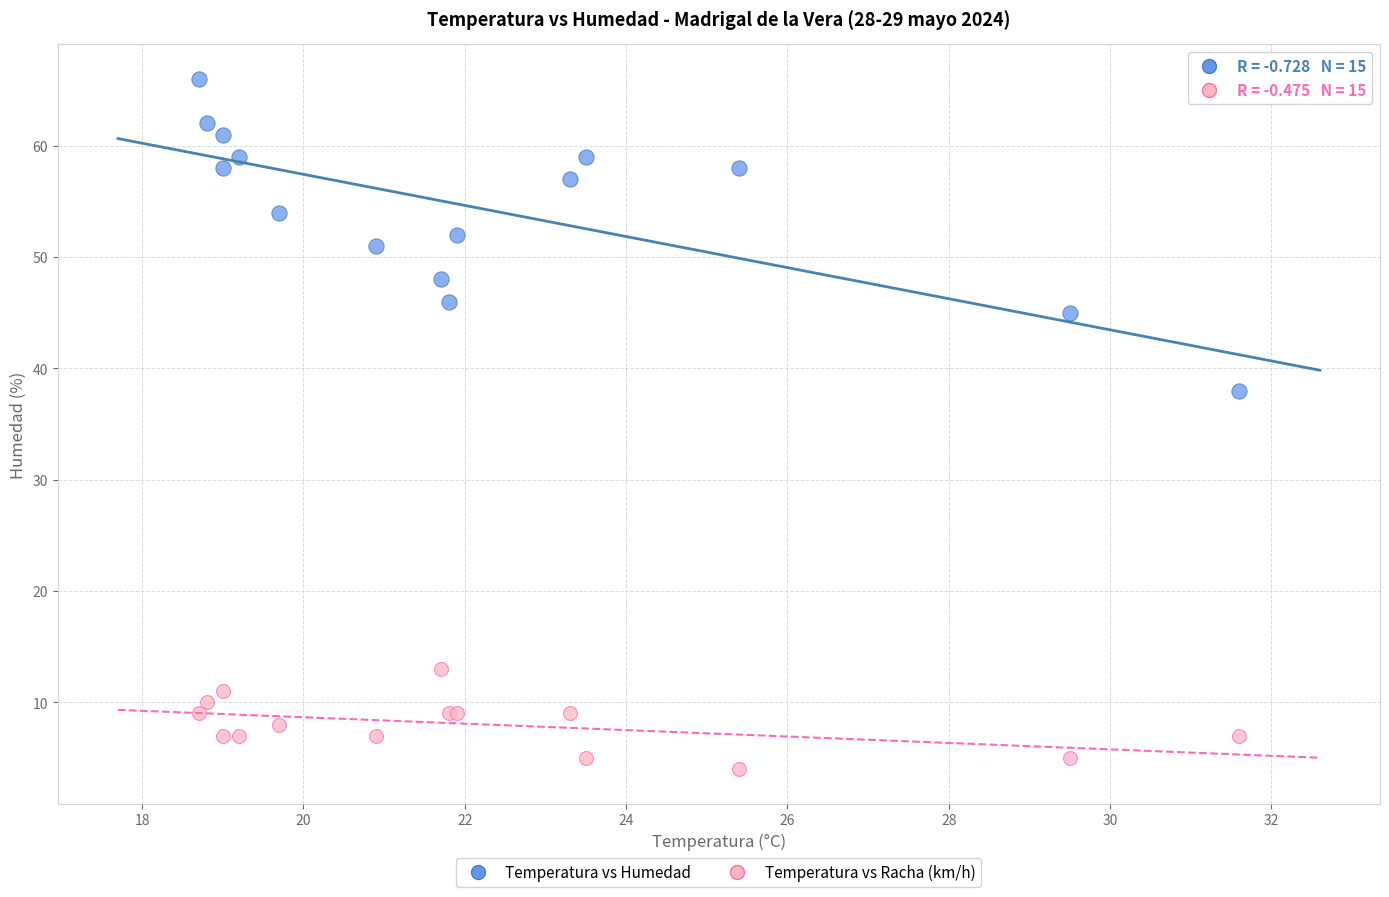

Across all series, what Y value is closest to 35?

38